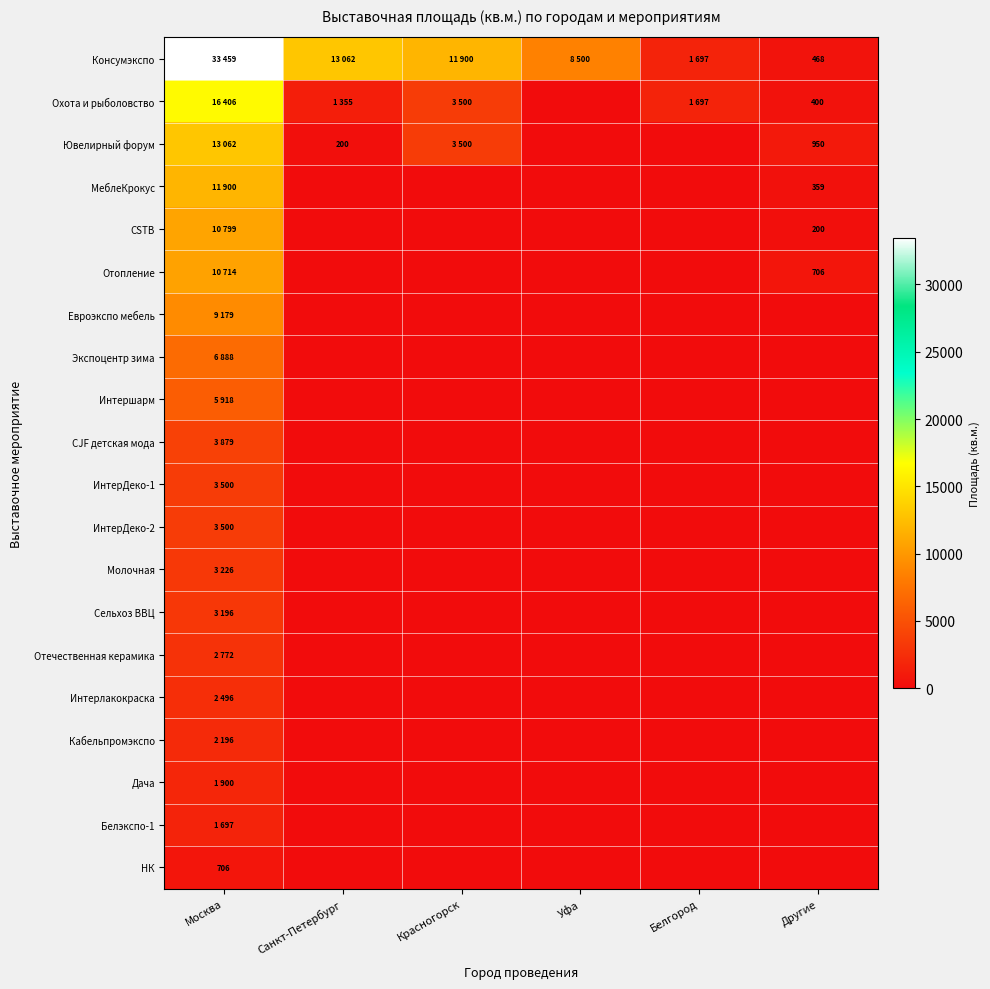

True or false: Отечественная керамика has a value of -1088 at Красногорск.

False